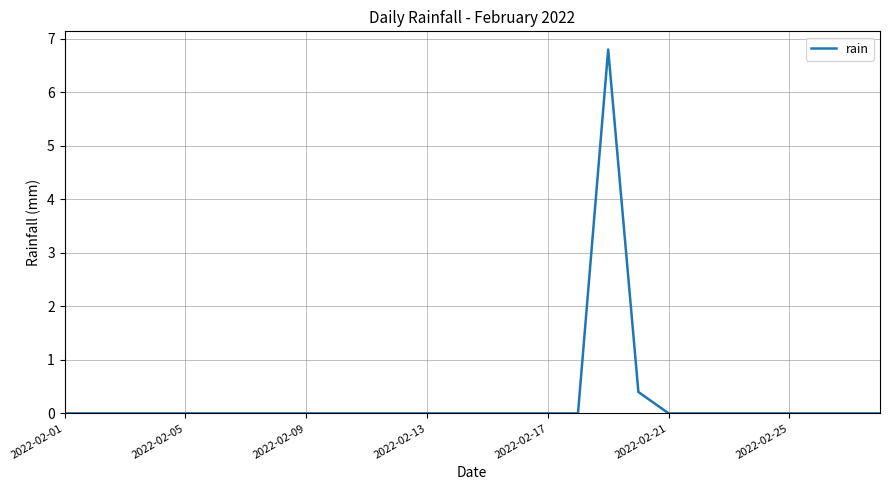

What is the maximum value shown in the chart?

6.8